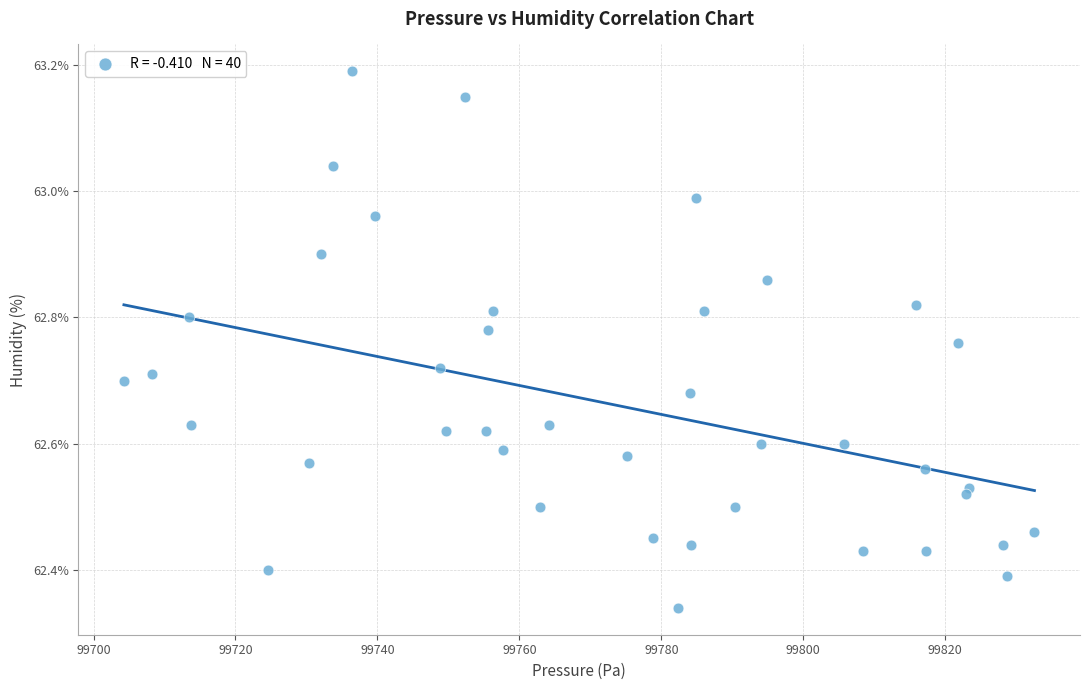

Count the number of points in this scatter plot.

40